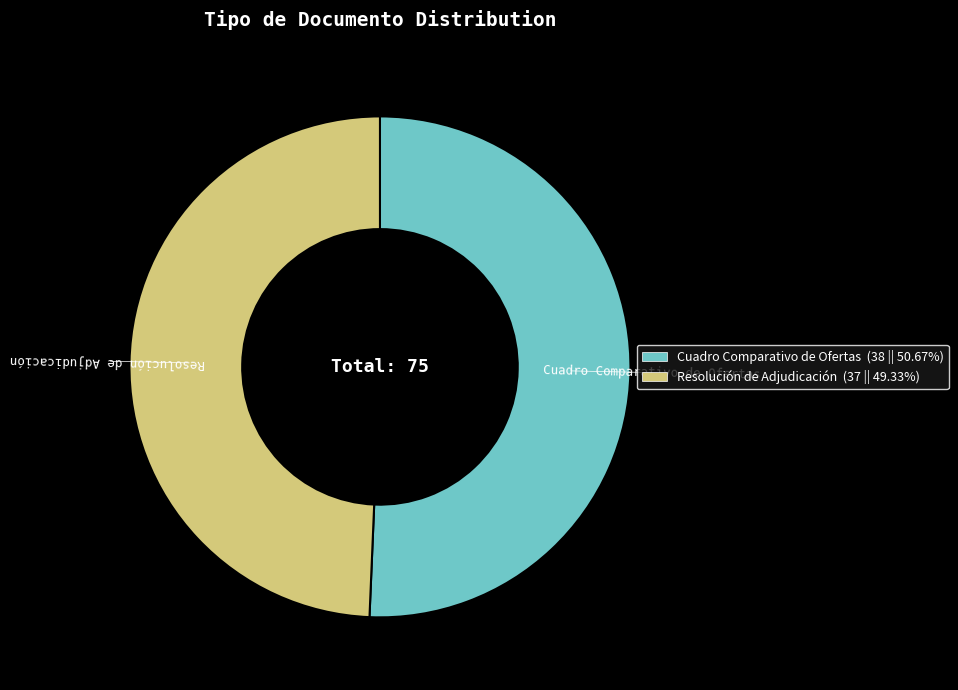

How many segments does this pie chart have?

2